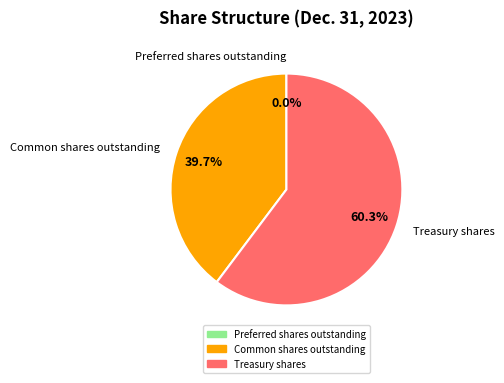

How much of the chart is everything except Treasury shares?

39.7%